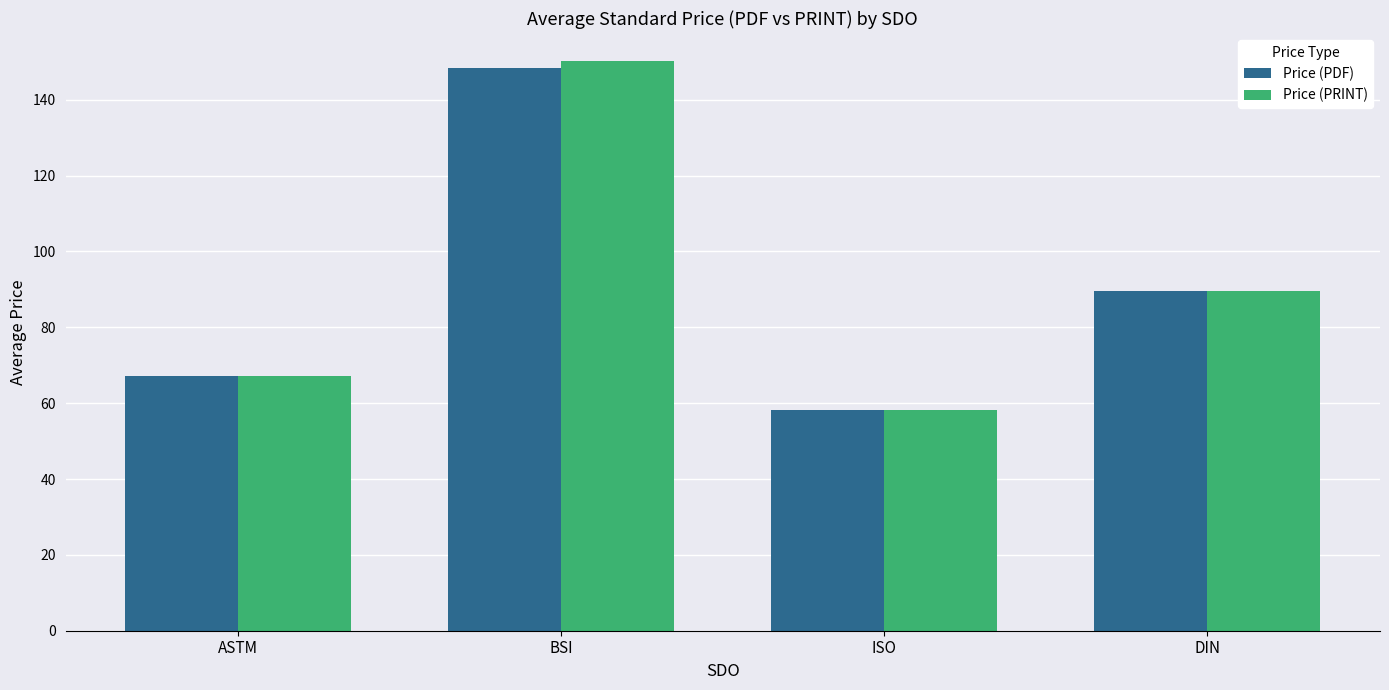

What is the highest value of the Price (PDF) series?

148.5